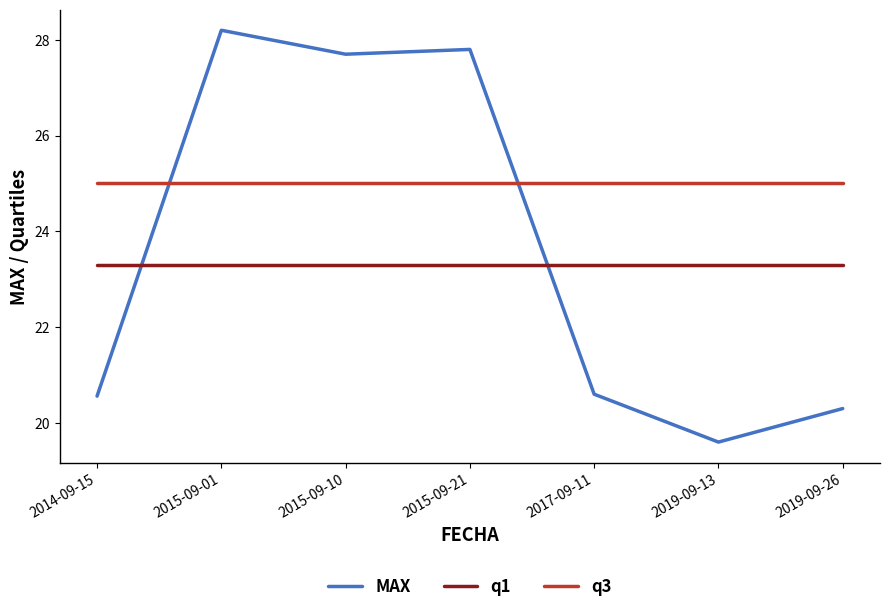

Which series changed the most between 2019-09-13 and 2019-09-26?

MAX